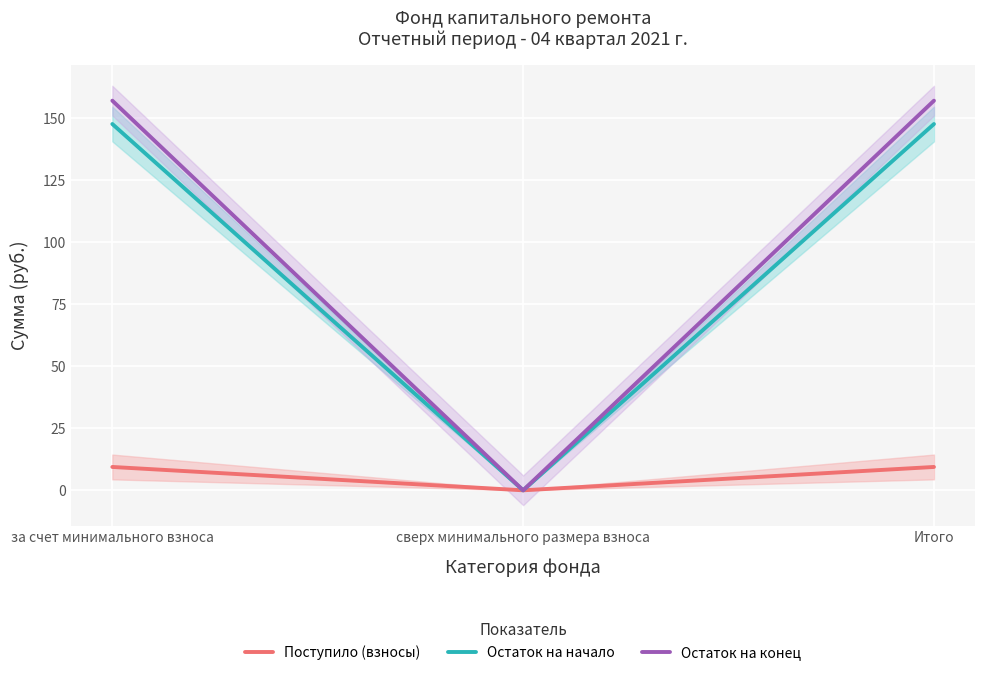

Rank the series by their maximum value, from lowest to highest.

Поступило (взносы), Остаток на начало, Остаток на конец